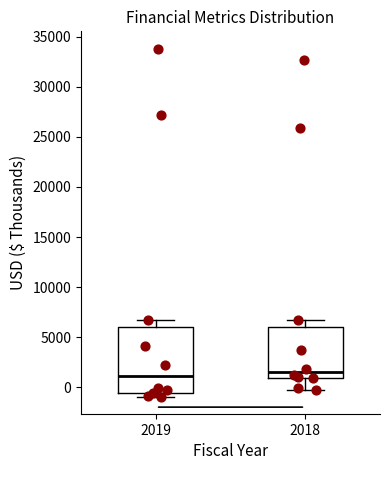

Reading left to right, read every box against the y-axis: the position of its median line, the range the box covers, and the ends of its whiskers. The values are not printed on the chart, so give them approximately, as read against the axis.

2019: median 1000, box -500 to 6000, whiskers -1000 to 6500
2018: median 1500, box 1000 to 6000, whiskers -500 to 6500